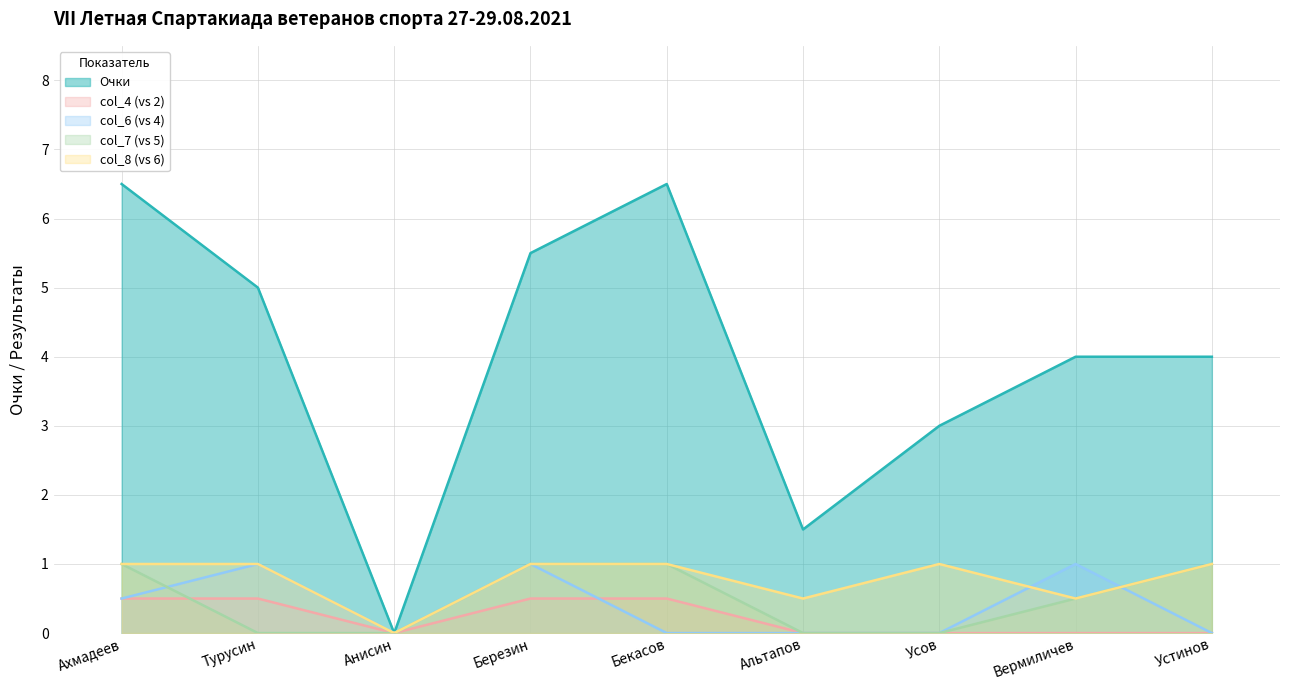

The value of Очки at Анисин is -2.1. True or false?

False